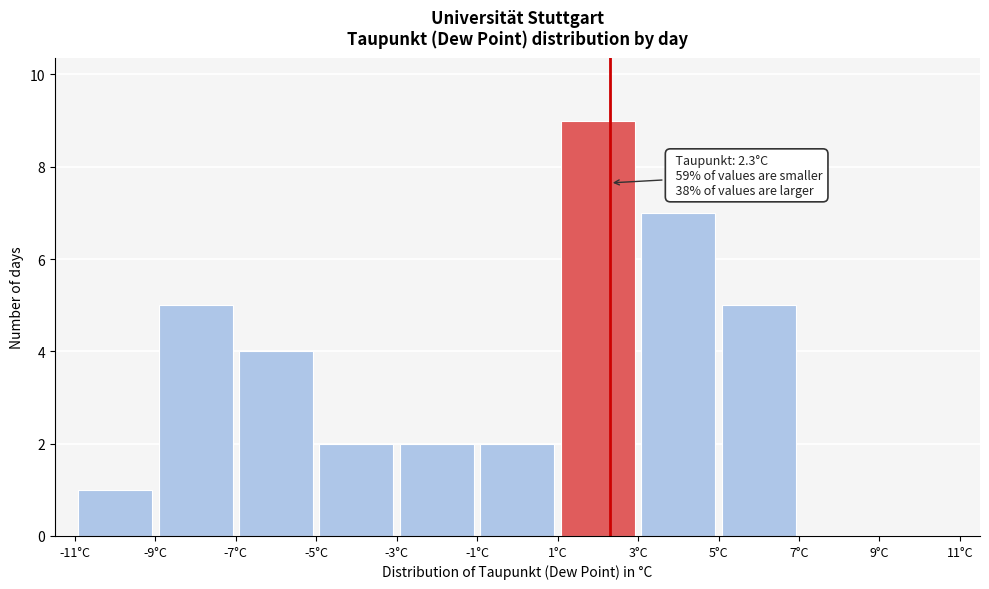

Which range on the x-axis has the tallest bar?

1 to 3